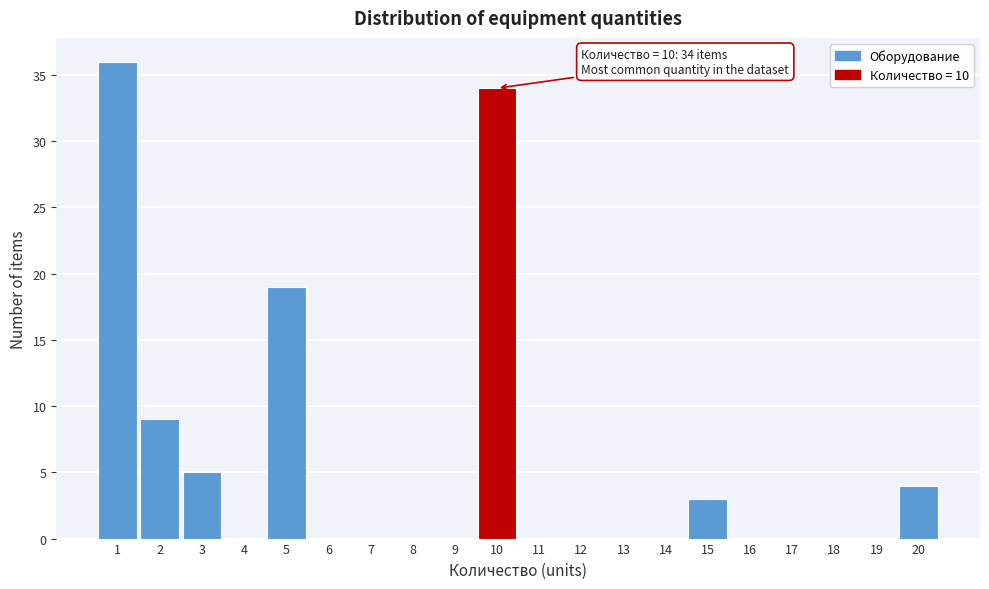

Which range on the x-axis has the tallest bar?

0.5 to 1.5